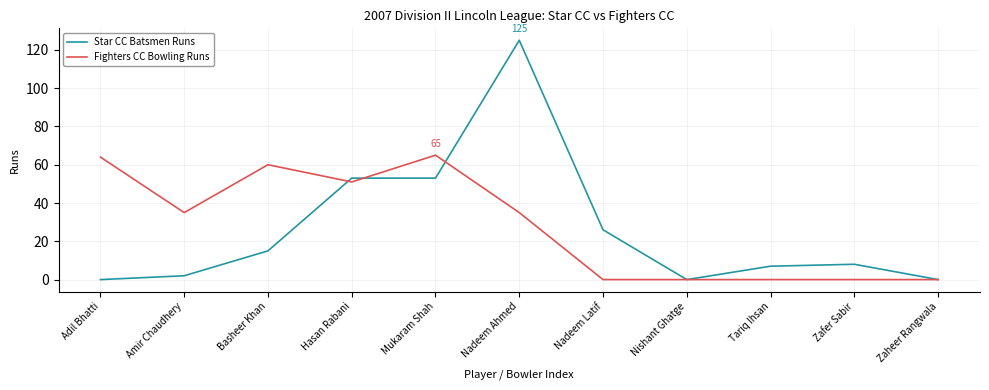

How many values in the Star CC Batsmen Runs series are below 8?

5